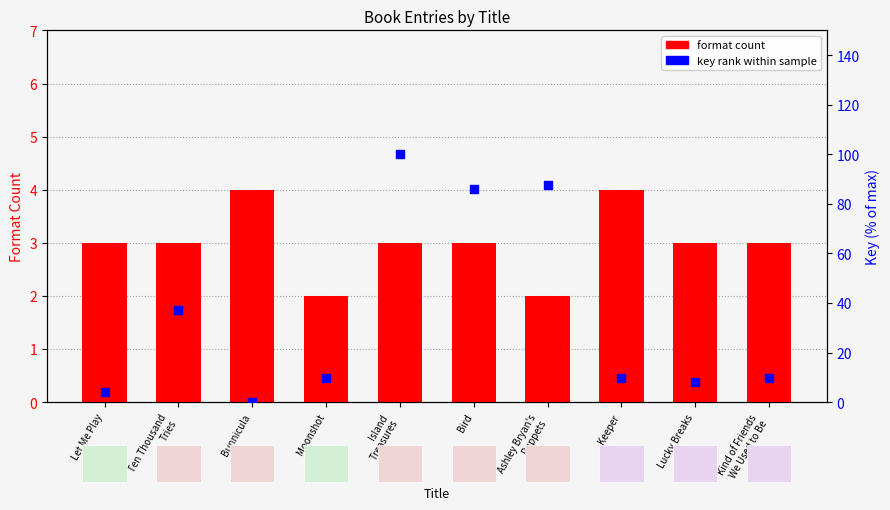

Which series has the widest spread of Y values?

key rank within sample